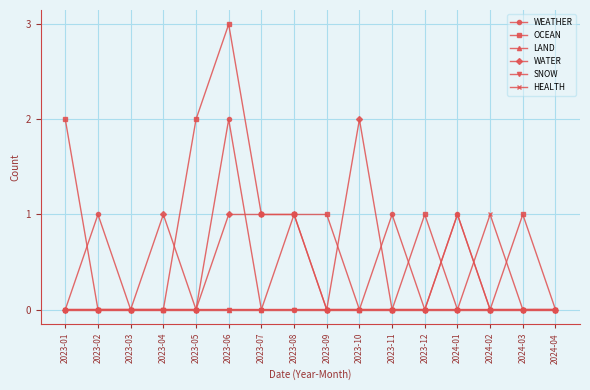

Reading left to right, what are all the values shown in this chart?

WEATHER: 0	1	0	0	0	2	0	0	0	0	1	0	1	0	0	0
OCEAN: 2	0	0	0	2	3	1	1	1	0	0	1	0	0	1	0
LAND: 0	0	0	0	0	0	0	1	0	0	0	0	1	0	0	0
WATER: 0	0	0	1	0	1	1	1	0	2	0	0	0	0	0	0
SNOW: 0	0	0	0	0	0	0	0	0	0	0	0	0	0	0	0
HEALTH: 0	0	0	0	0	0	0	0	0	0	0	0	0	1	0	0